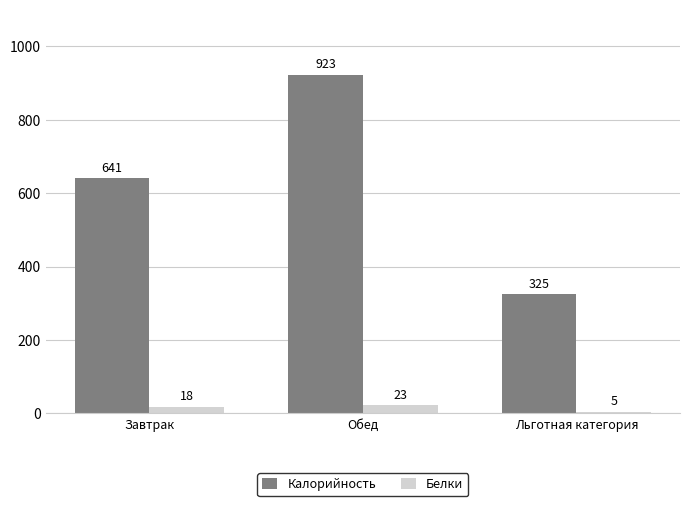

At which label is Белки closest to 14?

Завтрак